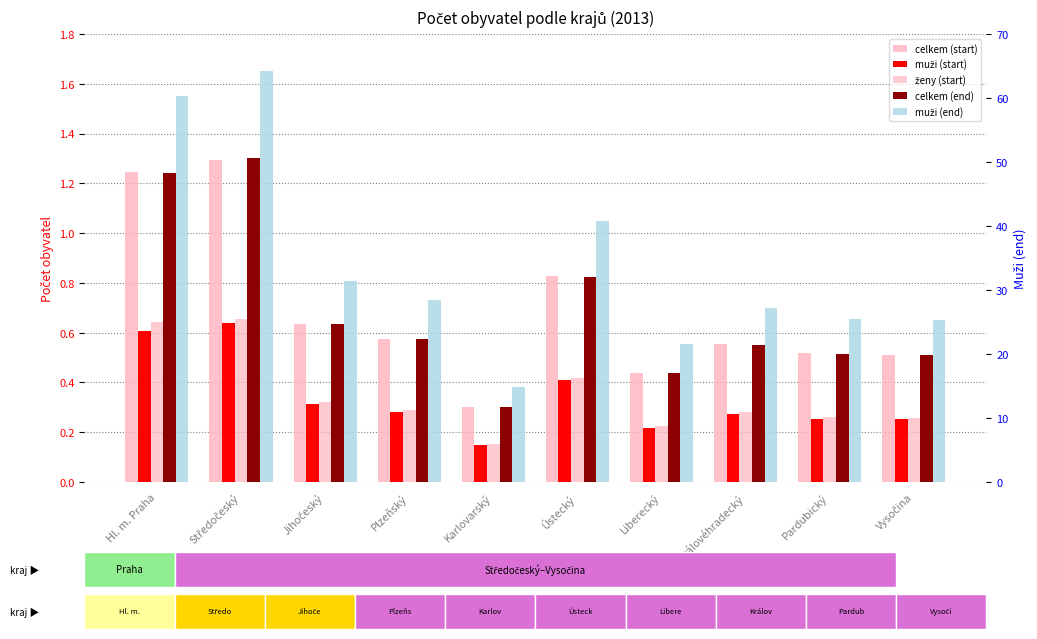

At which label is celkem (start) closest to 0?

Karlovarský